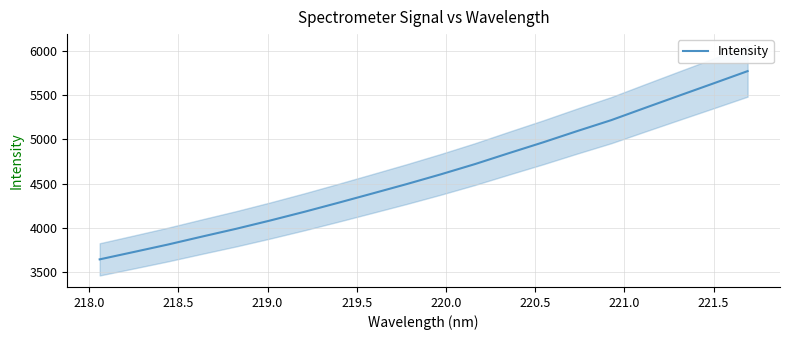

How many lines are shown in the chart?

1